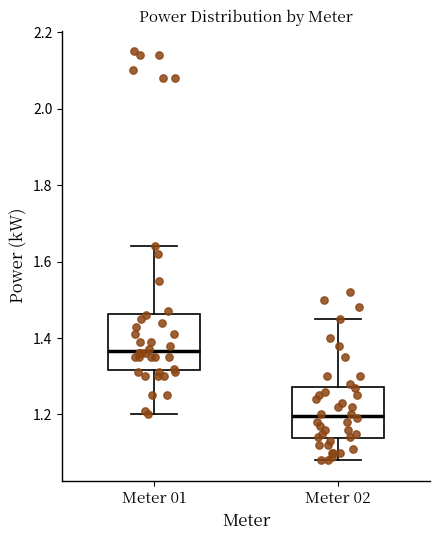

Reading left to right, transcribe this box plot: for each box, give where its median line is, the range the box spans, and where its two whiskers end, as read against the y-axis. The values are not printed on the chart, so give them approximately, as read against the axis.

Meter 01: median 1.36, box 1.32 to 1.46, whiskers 1.20 to 1.64
Meter 02: median 1.20, box 1.14 to 1.28, whiskers 1.08 to 1.46